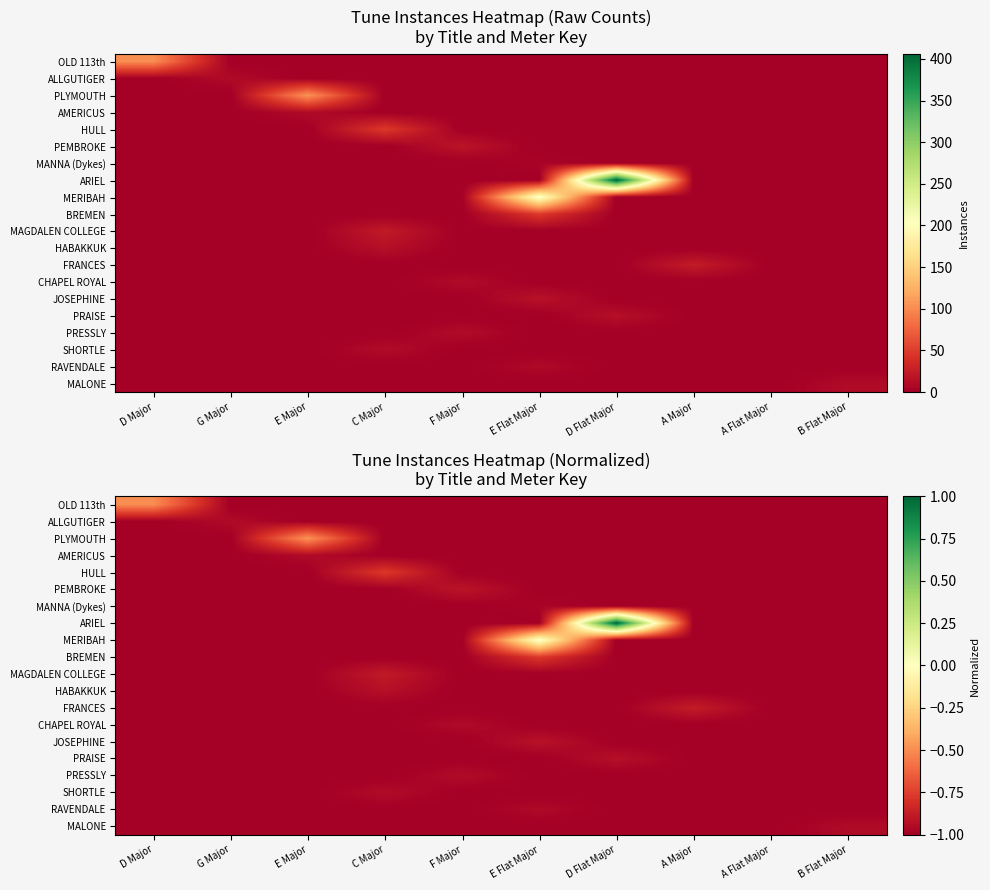

The value of JOSEPHINE at D Major is -1.0. True or false?

True